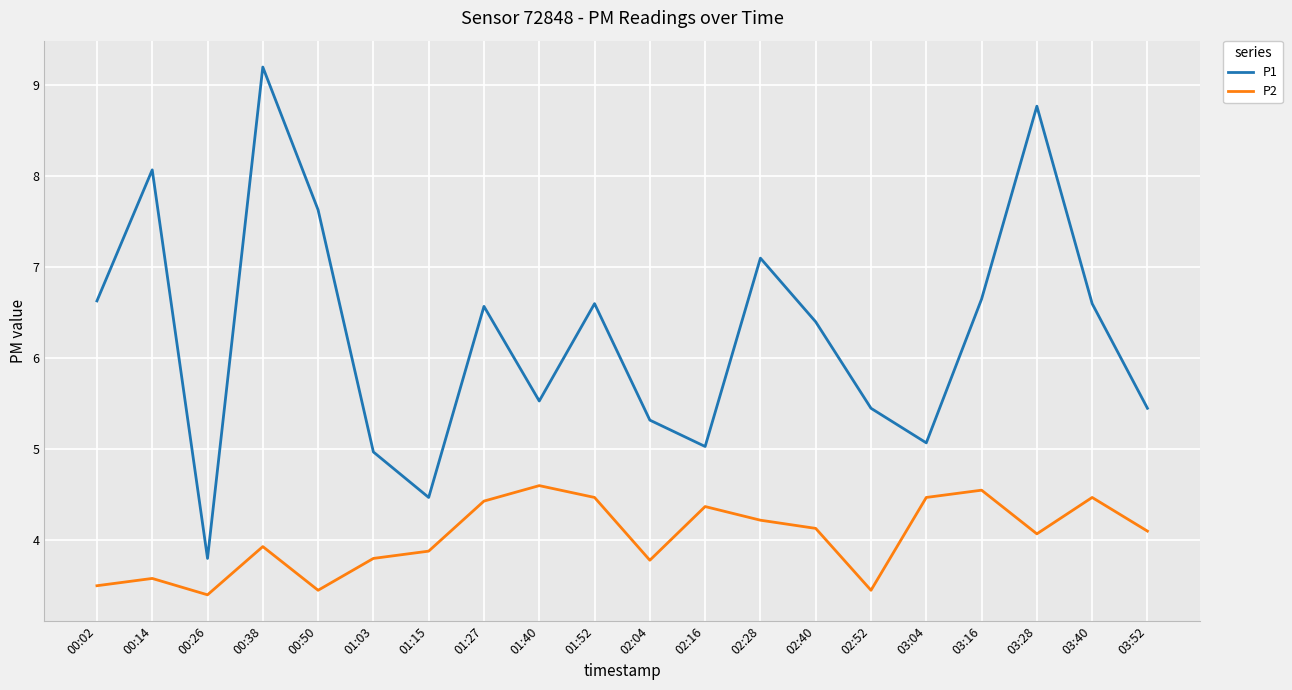

At which category does P2 reach its first local peak?

00:14